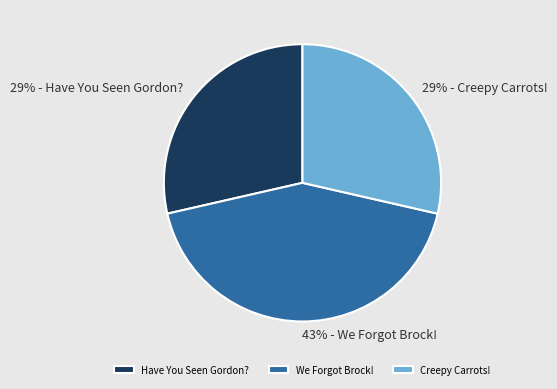

Is it true that Creepy Carrots! is 15% of the pie?

False